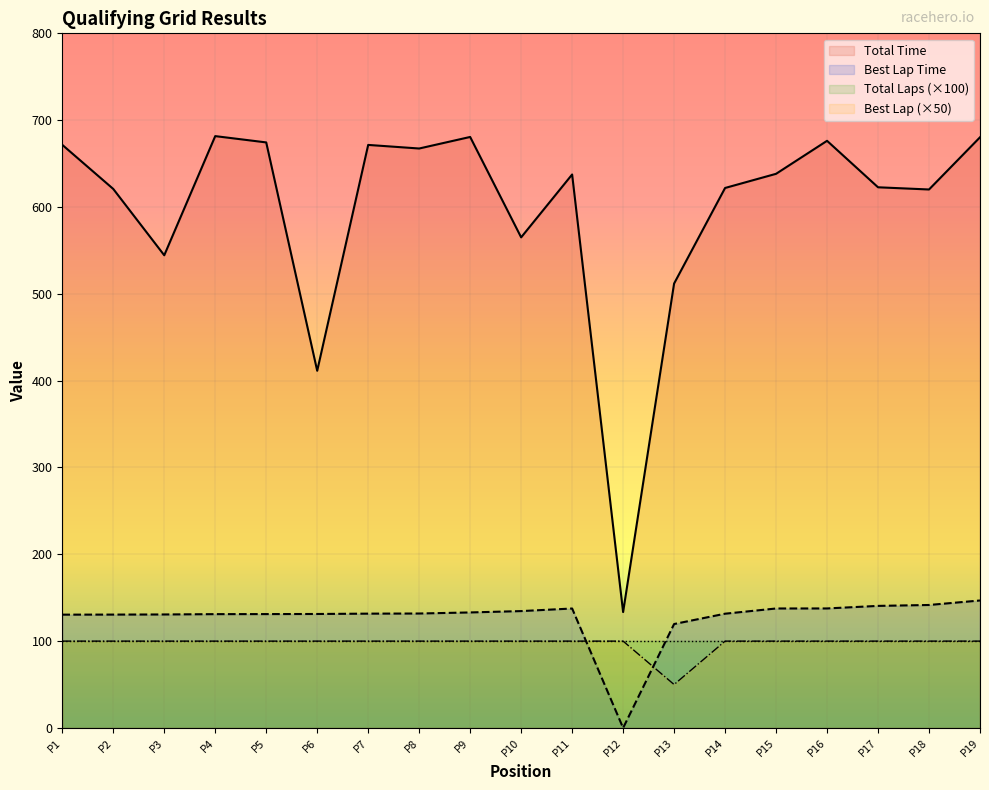

At which label does Best Lap (×50) reach its minimum?

P13